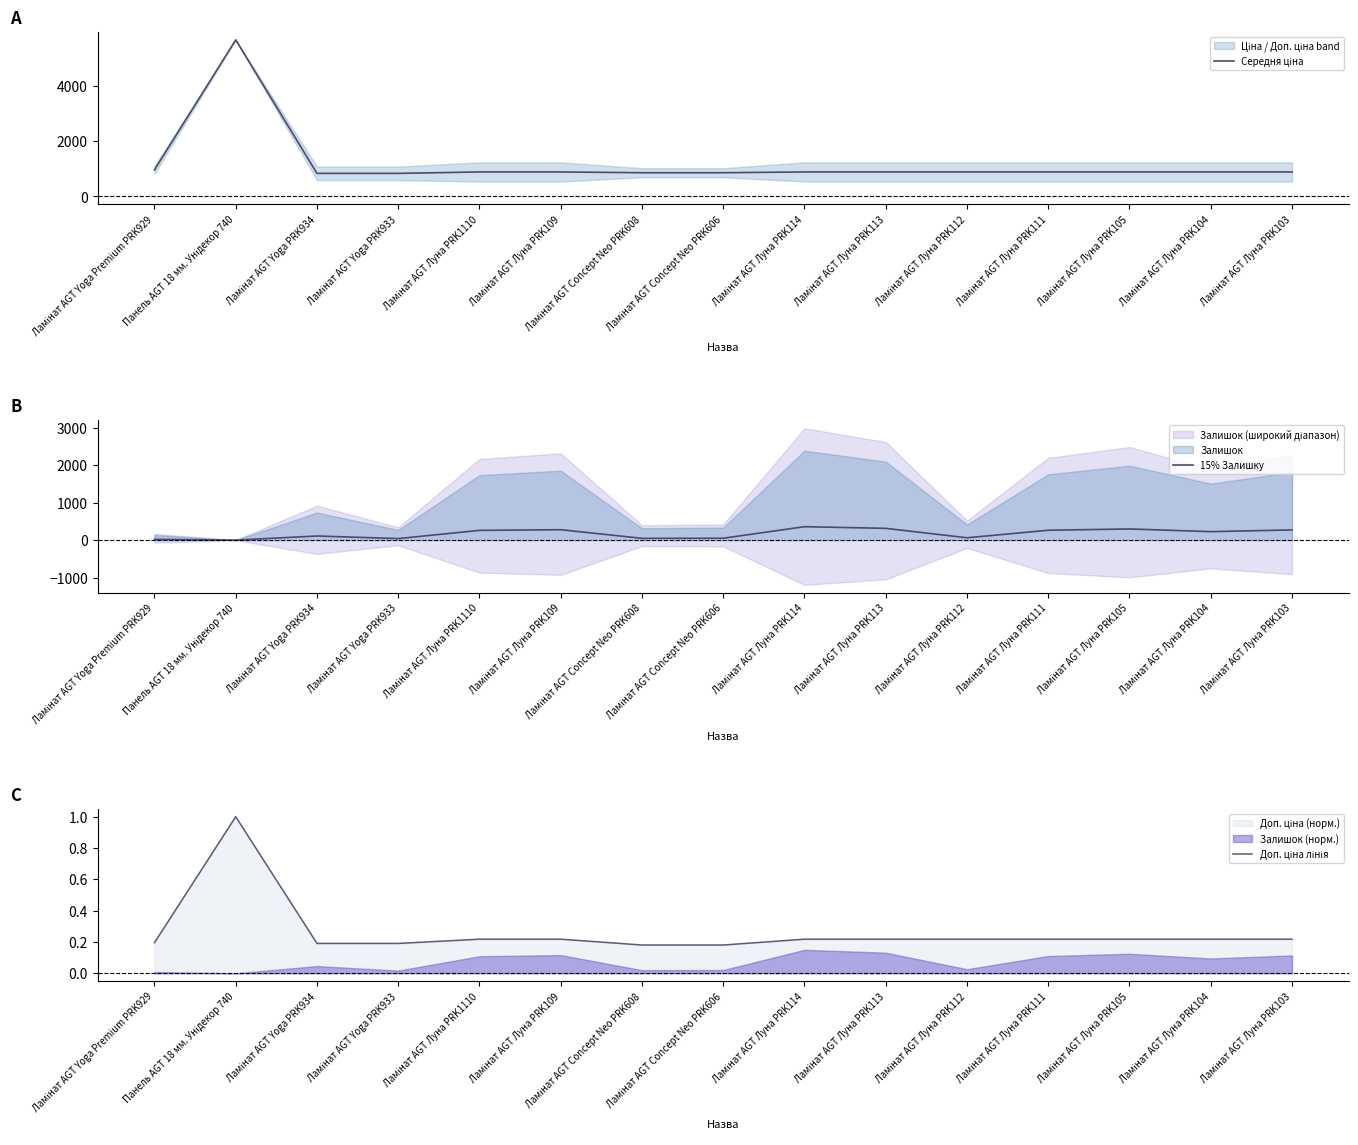

What is the total value across all series at Ламінат AGT Луна PRK105?

1185.6